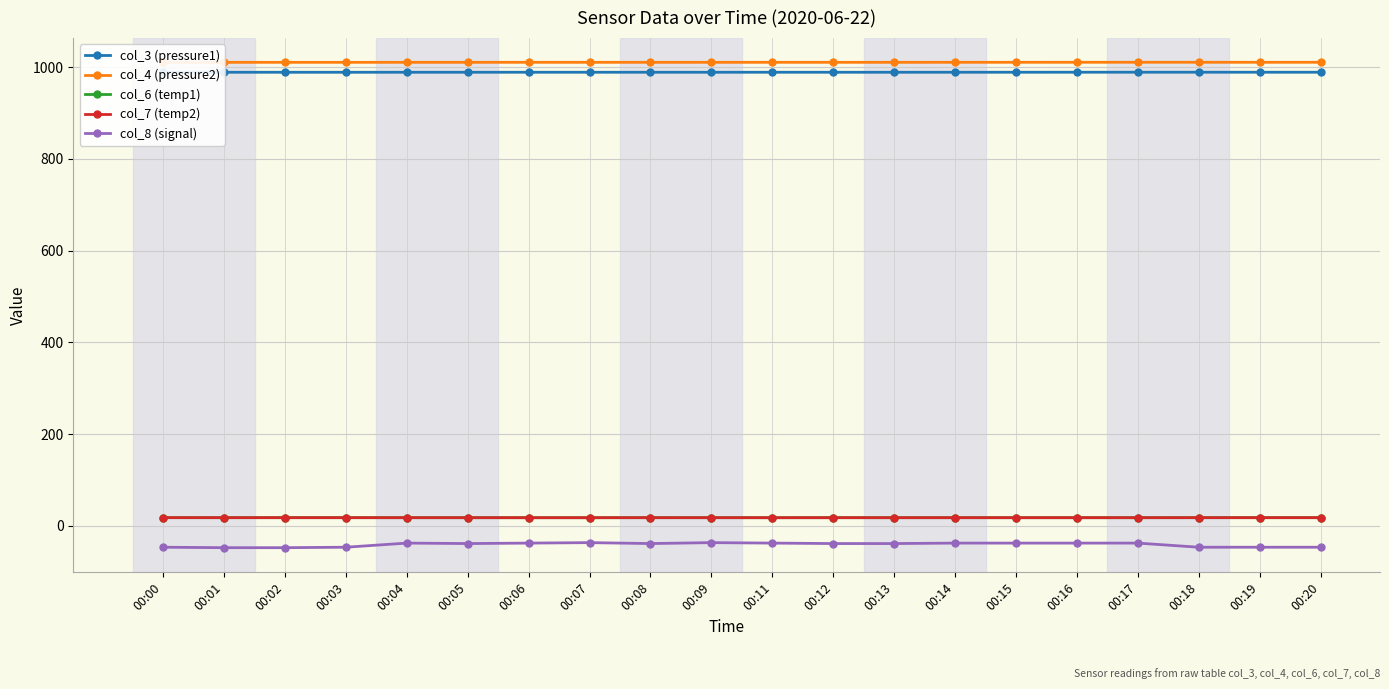

What is the maximum value for col_6 (temp1)?

17.5